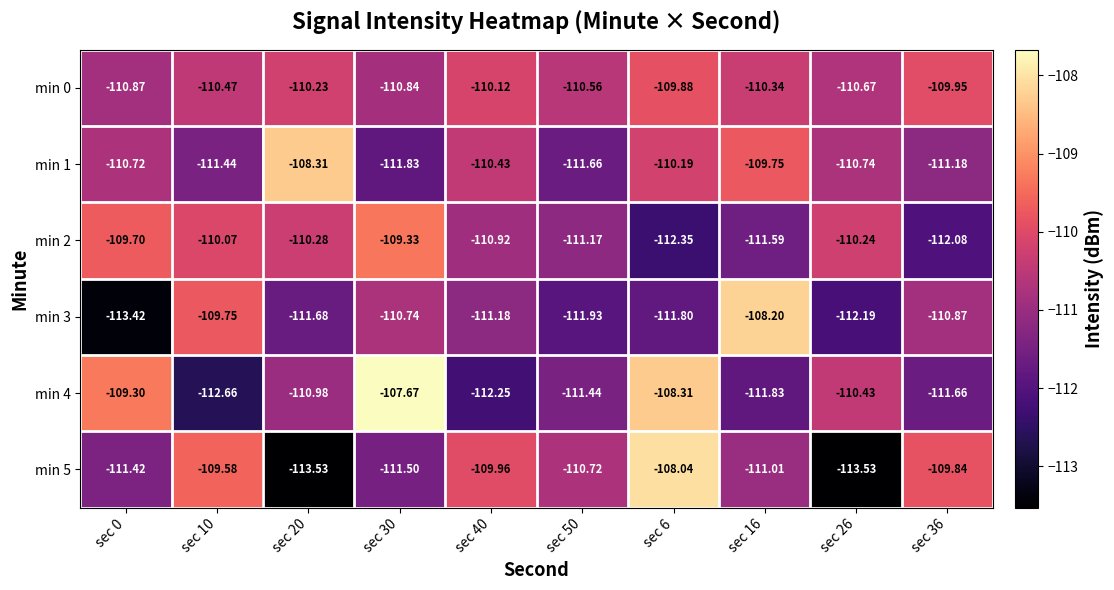

What is the difference between the highest and lowest values at sec 20?

5.2